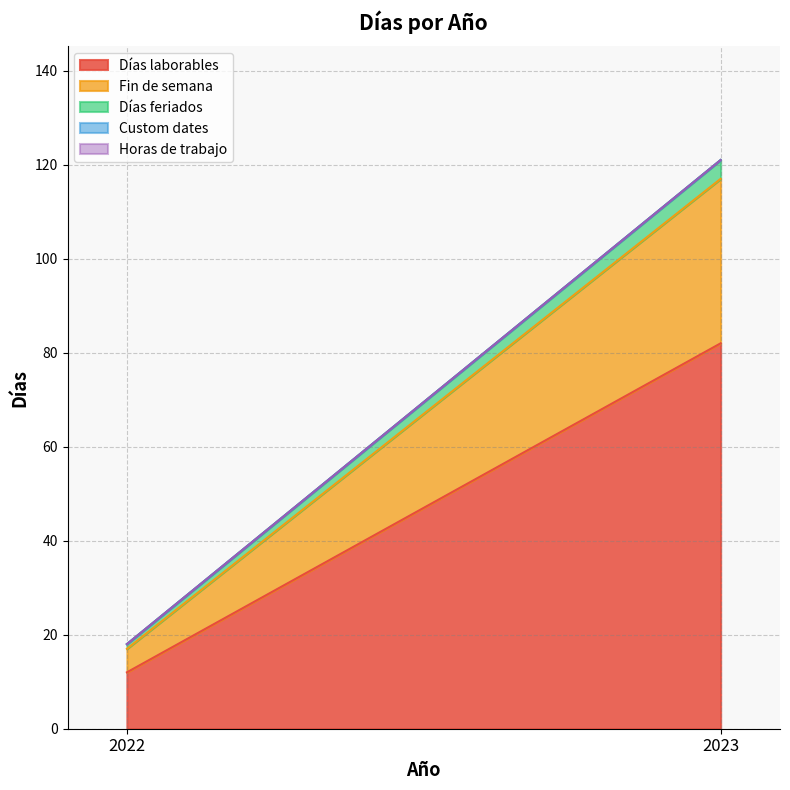

Count the number of data series in this chart.

5